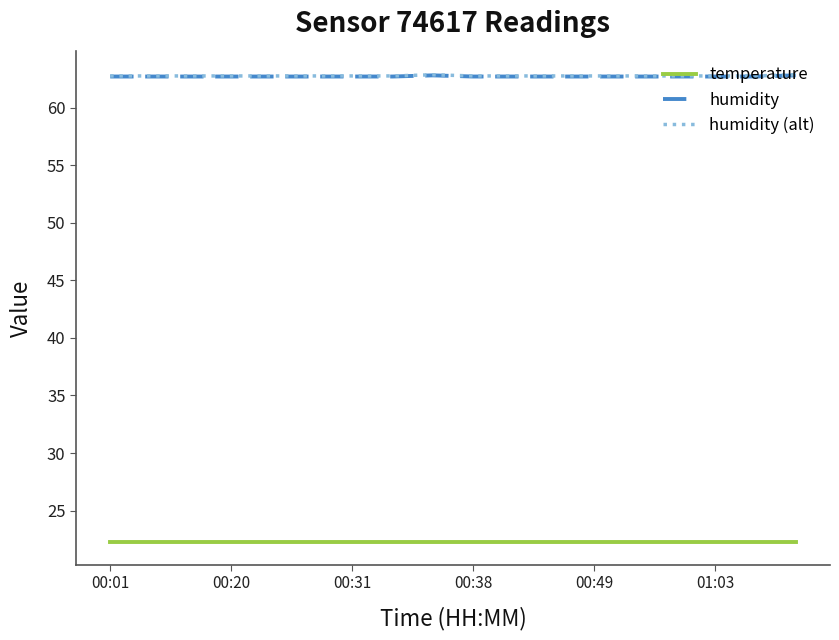

What is the minimum value for humidity?

62.7